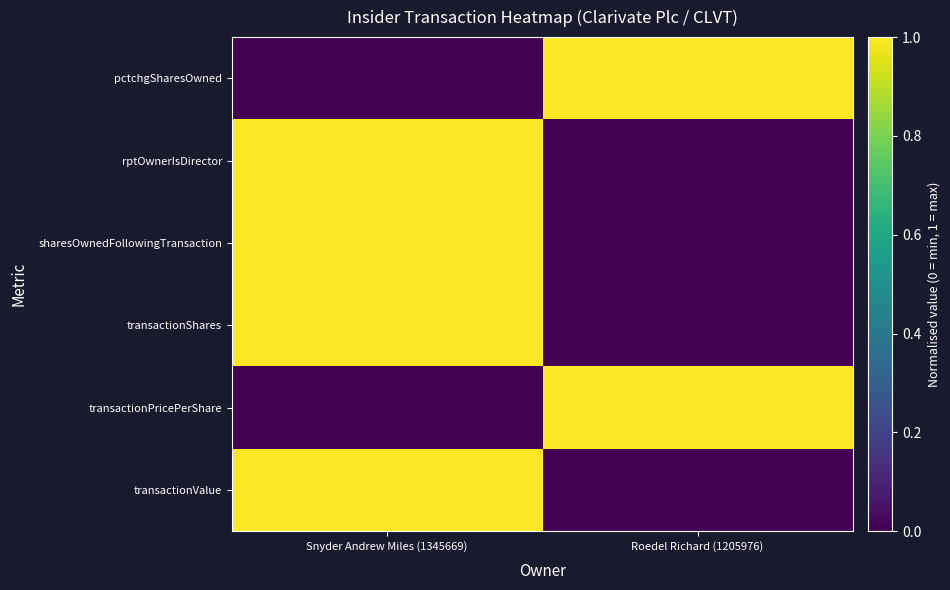

Reading left to right, transcribe all the data shown in this chart.

transactionValue: Snyder Andrew Miles (1345669)=1	Roedel Richard (1205976)=0
transactionPricePerShare: Snyder Andrew Miles (1345669)=0	Roedel Richard (1205976)=1
transactionShares: Snyder Andrew Miles (1345669)=1	Roedel Richard (1205976)=0
sharesOwnedFollowingTransaction: Snyder Andrew Miles (1345669)=1	Roedel Richard (1205976)=0
rptOwnerIsDirector: Snyder Andrew Miles (1345669)=1	Roedel Richard (1205976)=0
pctchgSharesOwned: Snyder Andrew Miles (1345669)=0	Roedel Richard (1205976)=1